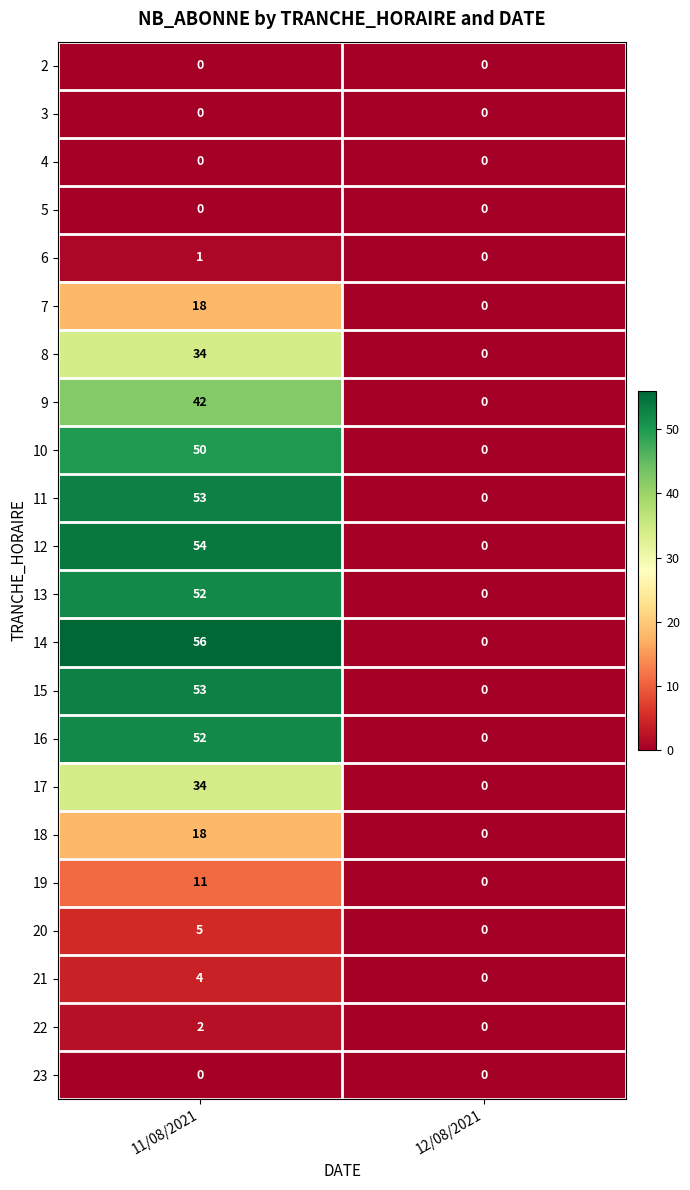

Between 11/08/2021 and 12/08/2021, which series saw the biggest shift?

14